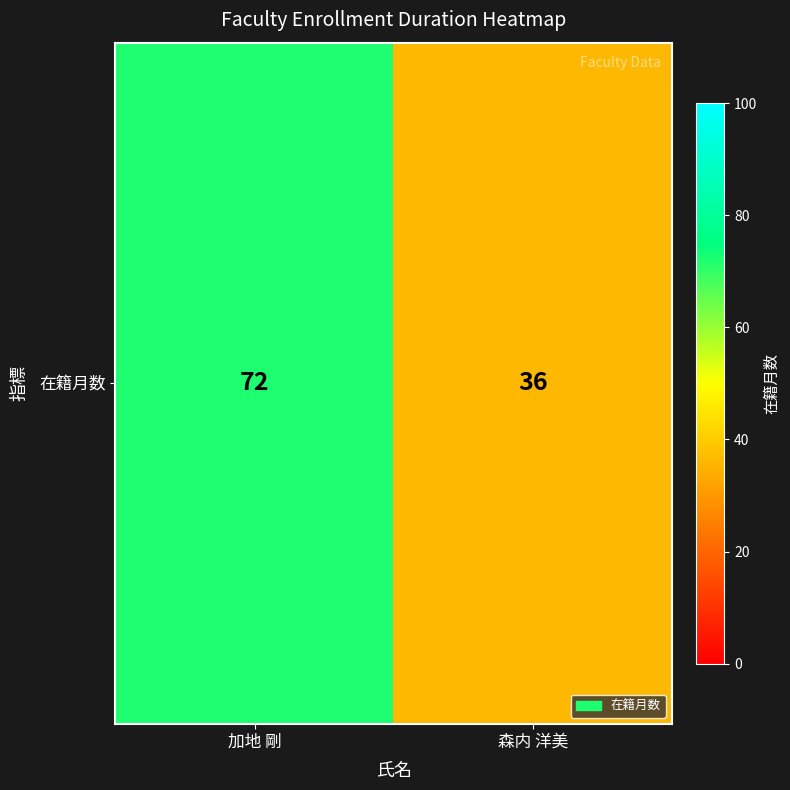

Count the number of data series in this chart.

1